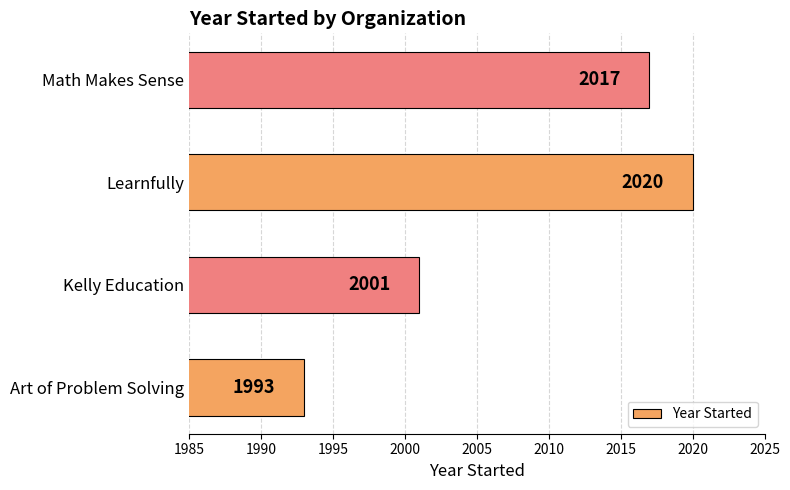

How many data points are less than 2017?

2